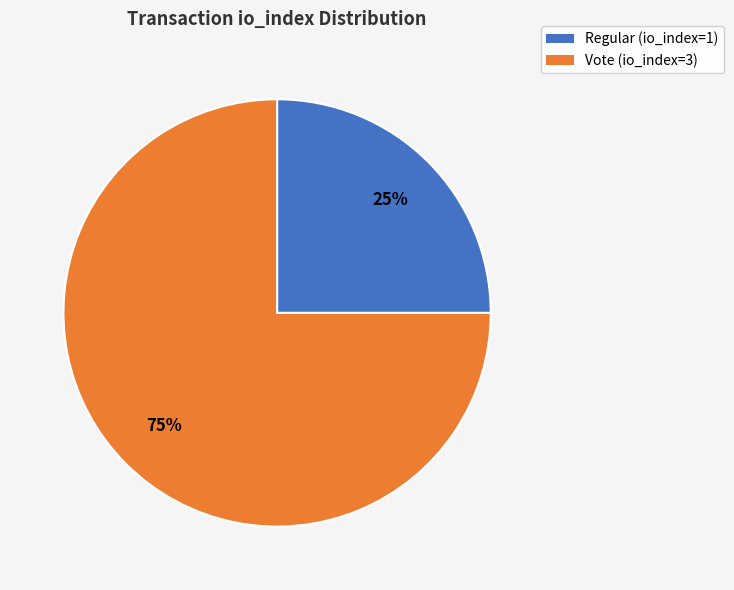

What is the largest slice in the pie chart?

Vote (io_index=3)